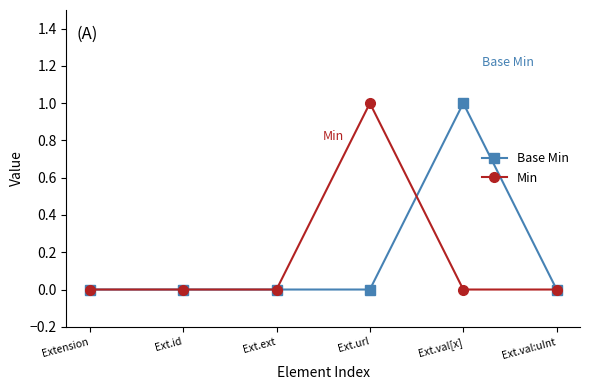

At which label does Min reach its peak?

Ext.url